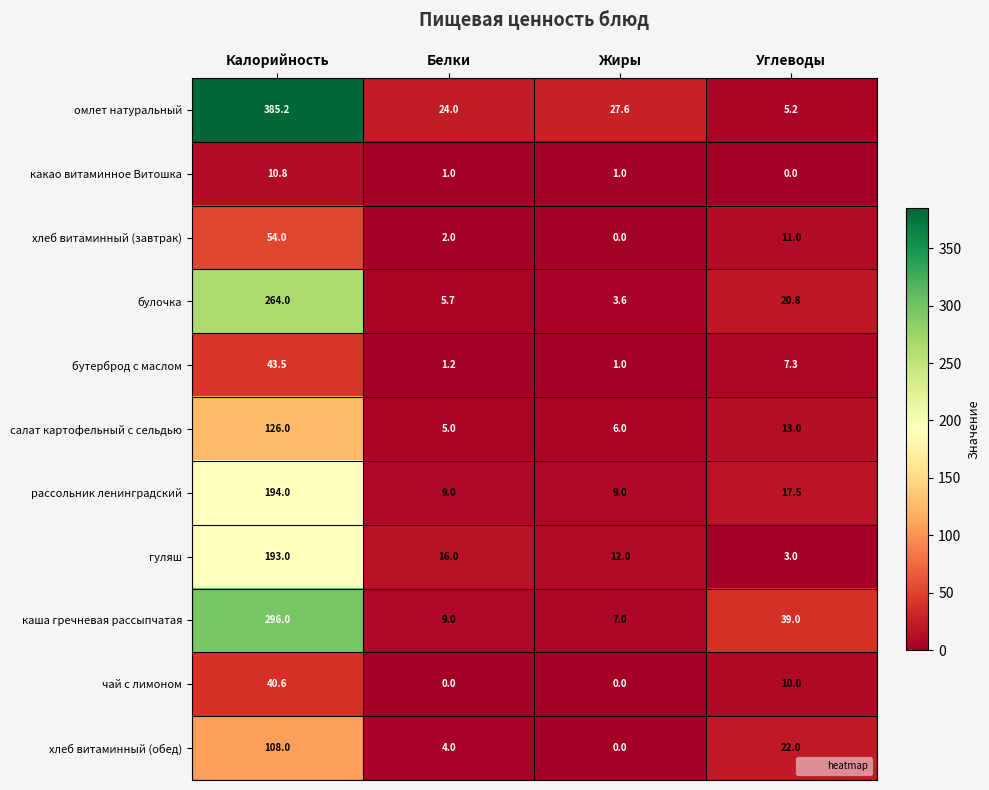

List the series in order of their peak value, lowest first.

какао витаминное Витошка, чай с лимоном, бутерброд с маслом, хлеб витаминный (завтрак), хлеб витаминный (обед), салат картофельный с сельдью, гуляш, рассольник ленинградский, булочка, каша гречневая рассыпчатая, омлет натуральный